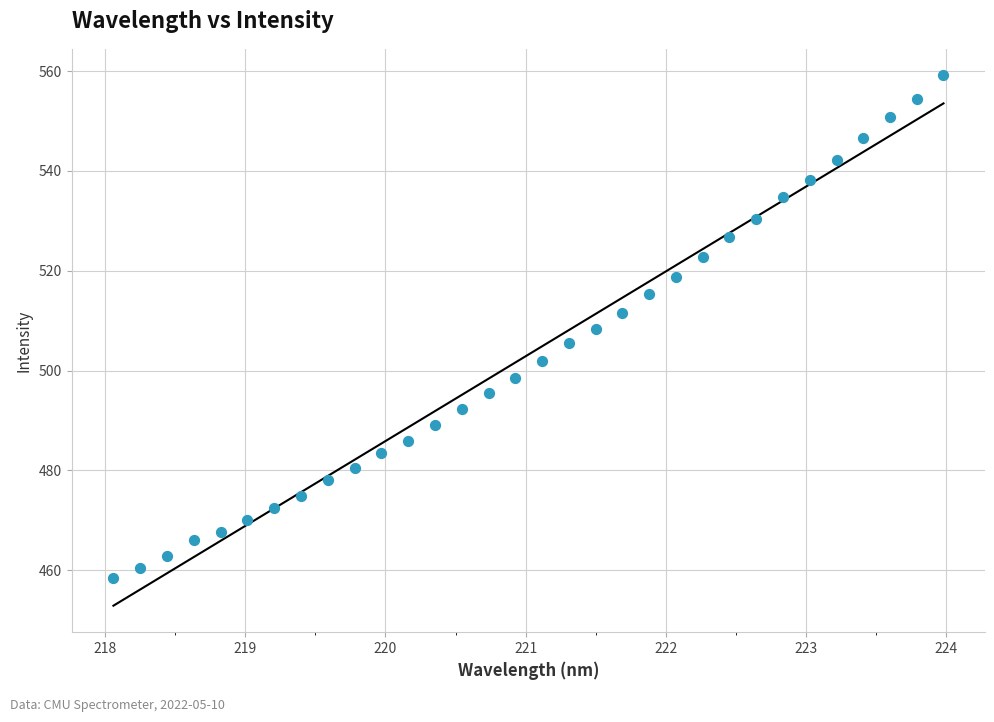

What is the range of Y values (max minus min)?

100.6